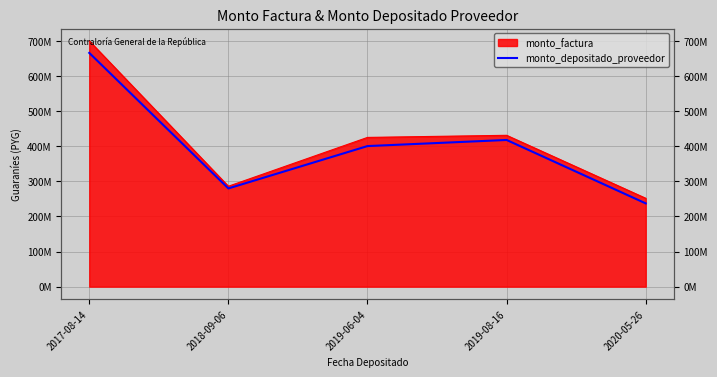

Approximately how many times larger is the value at 2020-05-26 compared to 2017-08-14?

0.4